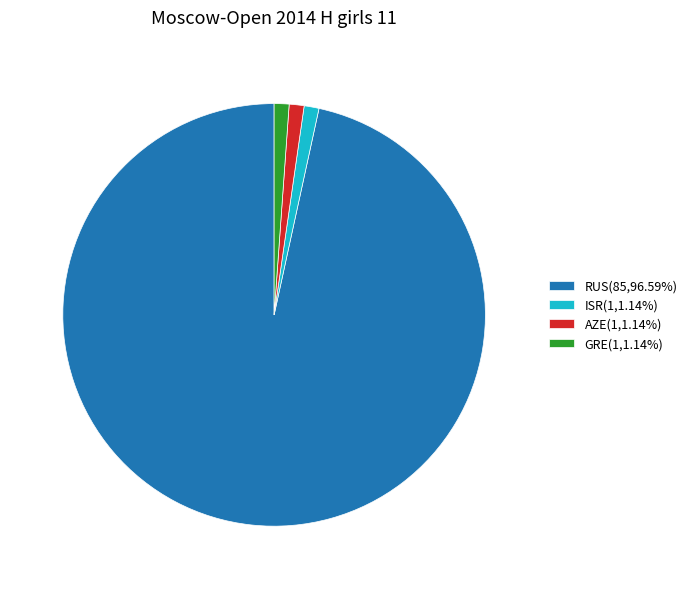

Combined, do ISR(1,1.14%) and GRE(1,1.14%) account for over 50%?

No